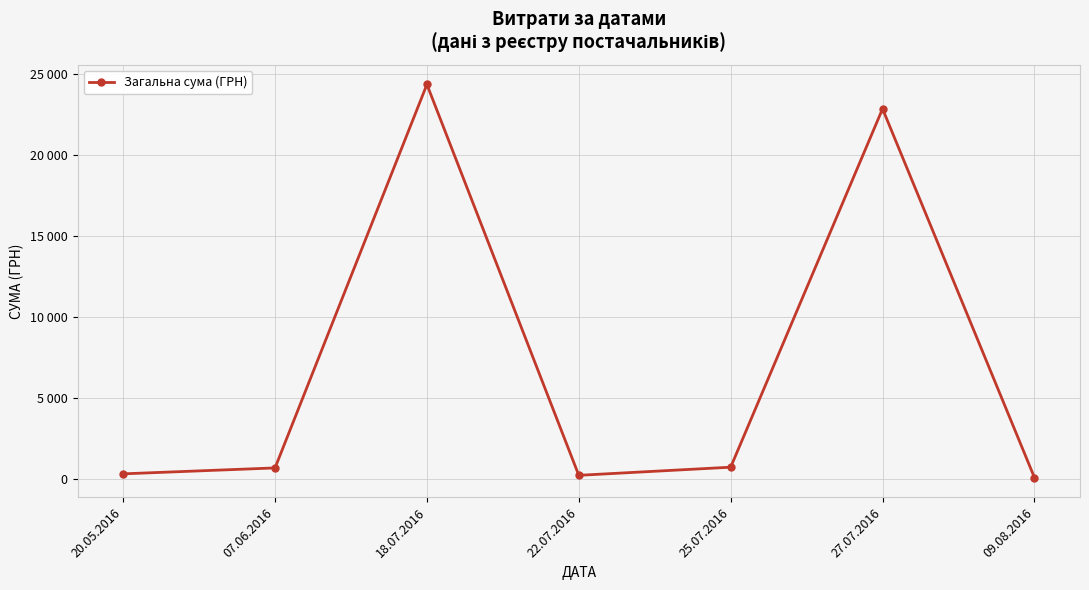

Rank the categories by value from highest to lowest.

18.07.2016, 27.07.2016, 25.07.2016, 07.06.2016, 20.05.2016, 22.07.2016, 09.08.2016